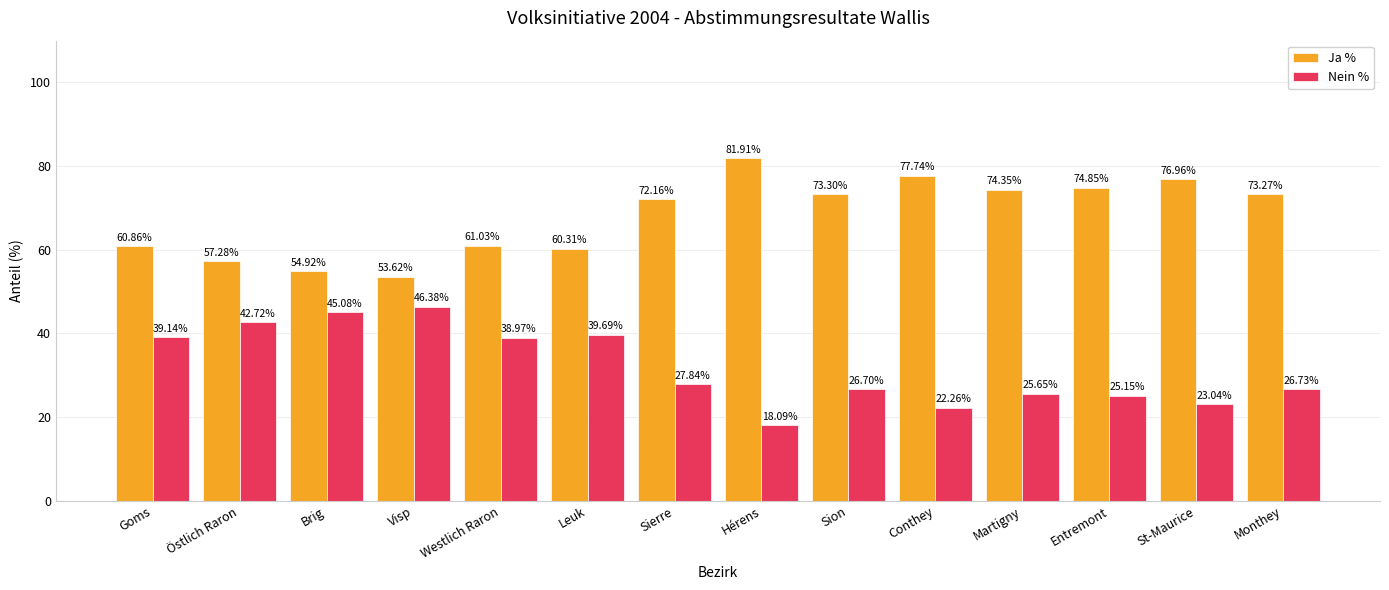

What is the difference between the highest and lowest values at Entremont?

49.7